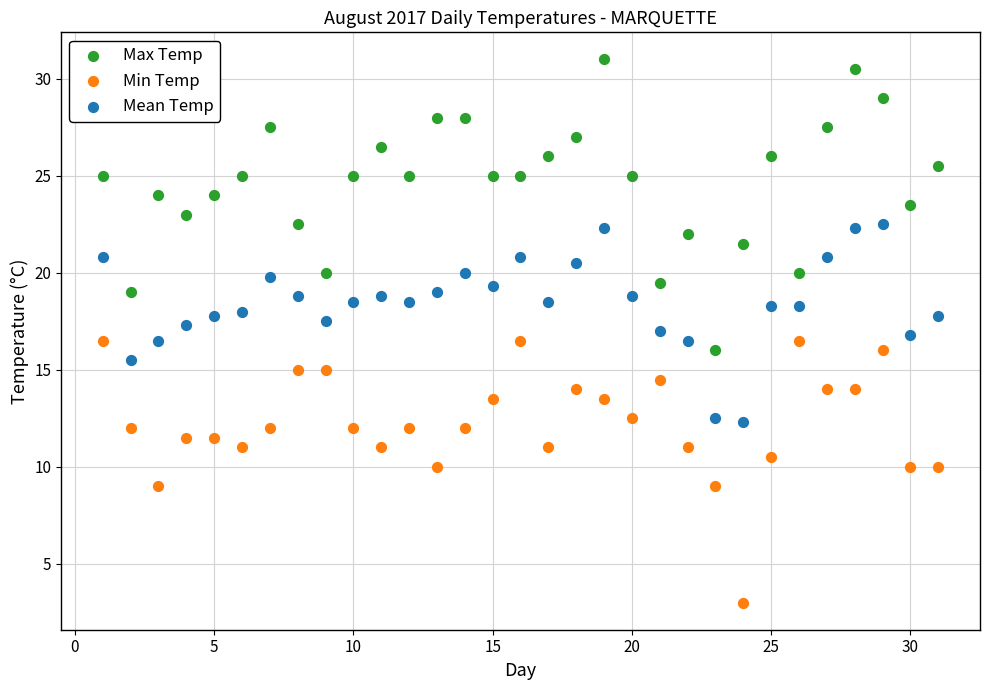

Which series reaches the minimum Y coordinate?

Min Temp